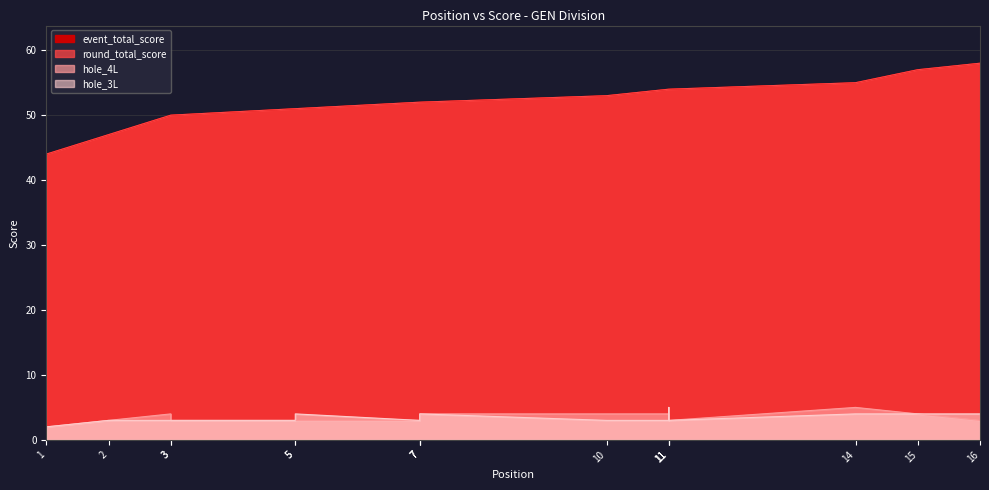

The round_total_score series shows 73 at 3. True or false?

False